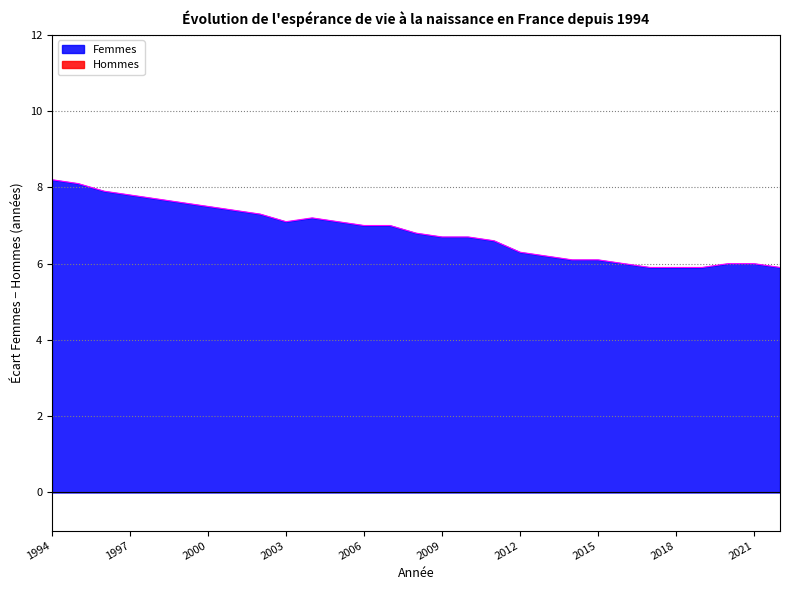

Reading left to right, what are all the values shown in this chart?

1994=8.2	1995=8.1	1996=7.9	1997=7.8	1998=7.7	1999=7.6	2000=7.5	2001=7.4	2002=7.3	2003=7.1	2004=7.2	2005=7.1	2006=7.0	2007=7.0	2008=6.8	2009=6.7	2010=6.7	2011=6.6	2012=6.3	2013=6.2	2014=6.1	2015=6.1	2016=6.0	2017=5.9	2018=5.9	2019=5.9	2020=6.0	2021=6.0	2022=5.9